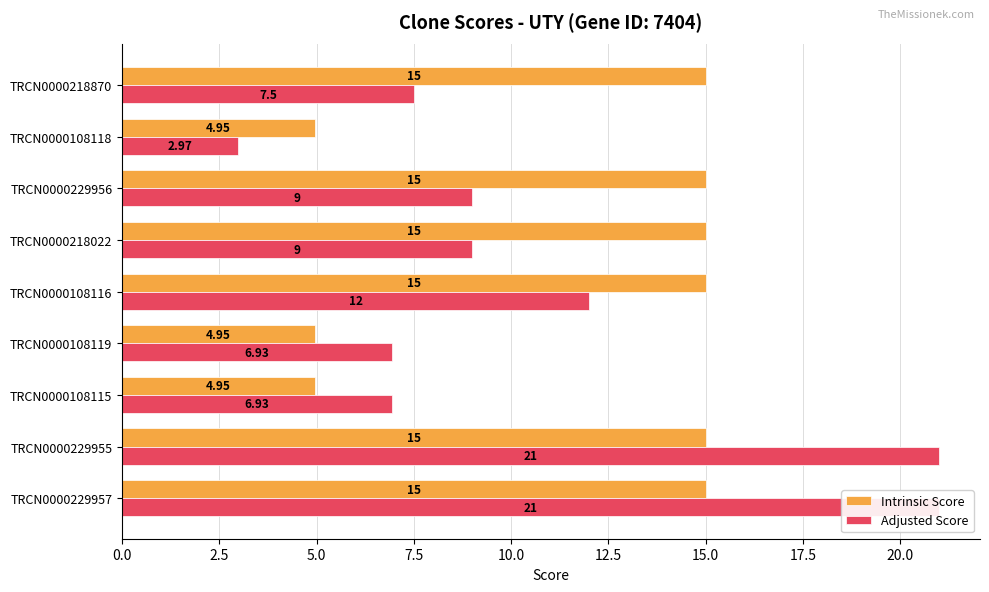

What is the average value of the Adjusted Score series?

10.7